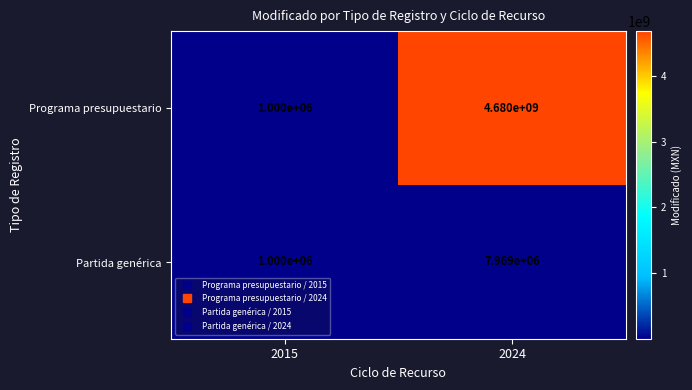

Where is Programa presupuestario nearest to the value 2340500000?

2015